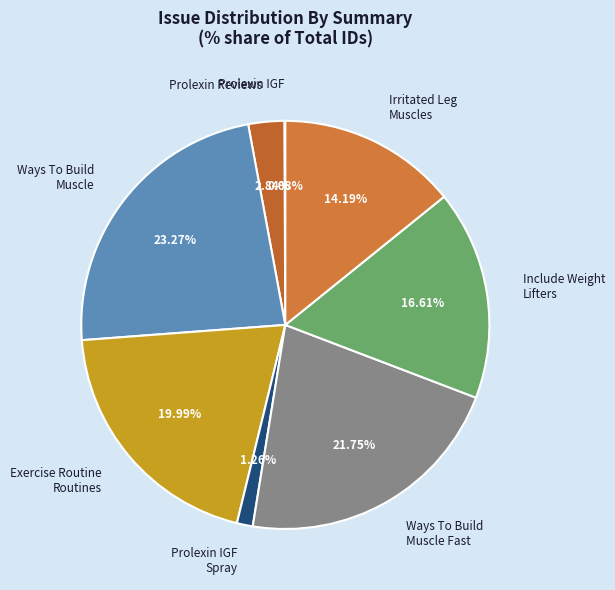

Is Prolexin Reviews the majority of the pie?

No